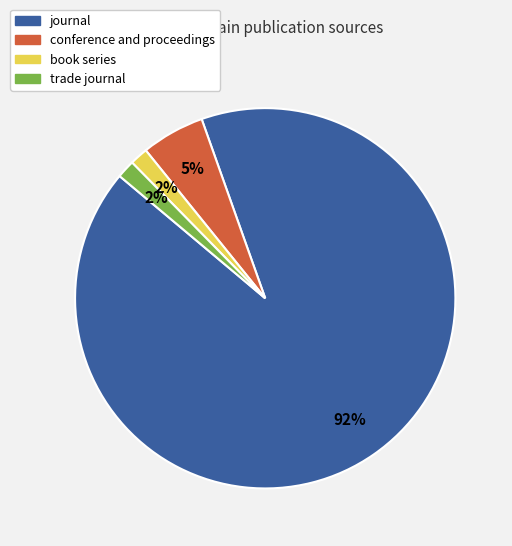

Combined, do conference and proceedings and book series account for over 50%?

No